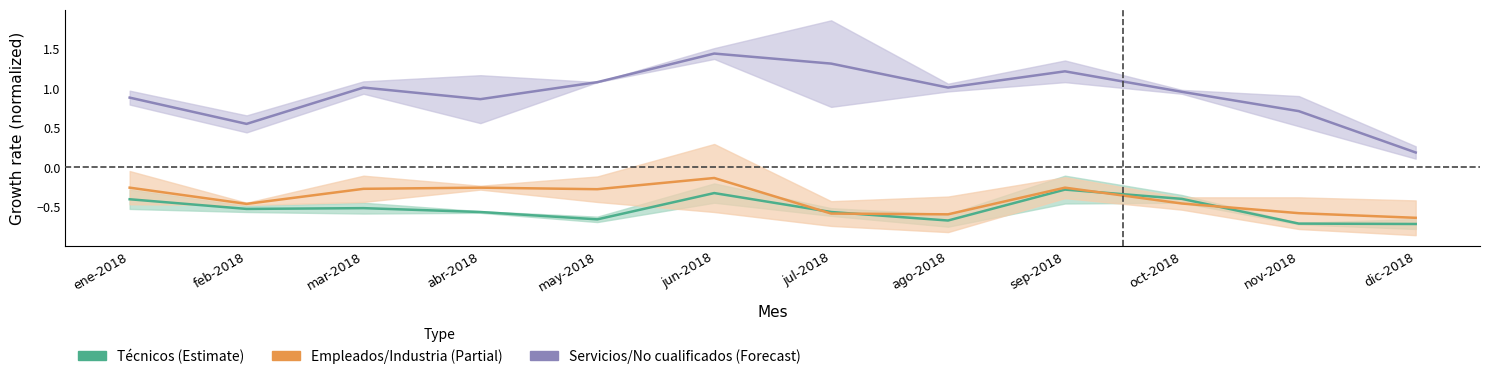

Read the Servicios/No cualificados (Forecast) value at ene-2018.

0.9